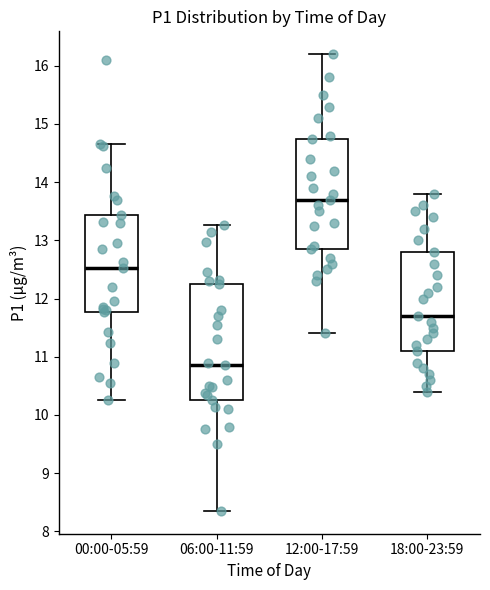

Reading left to right, transcribe this box plot: for each box, give where its median line is, the range the box spans, and where its two whiskers end, as read against the y-axis. The values are not printed on the chart, so give them approximately, as read against the axis.

00:00-05:59: median 12.5, box 11.8 to 13.4, whiskers 10.3 to 14.7
06:00-11:59: median 10.9, box 10.3 to 12.3, whiskers 8.4 to 13.3
12:00-17:59: median 13.7, box 12.9 to 14.8, whiskers 11.4 to 16.2
18:00-23:59: median 11.7, box 11.1 to 12.8, whiskers 10.4 to 13.8